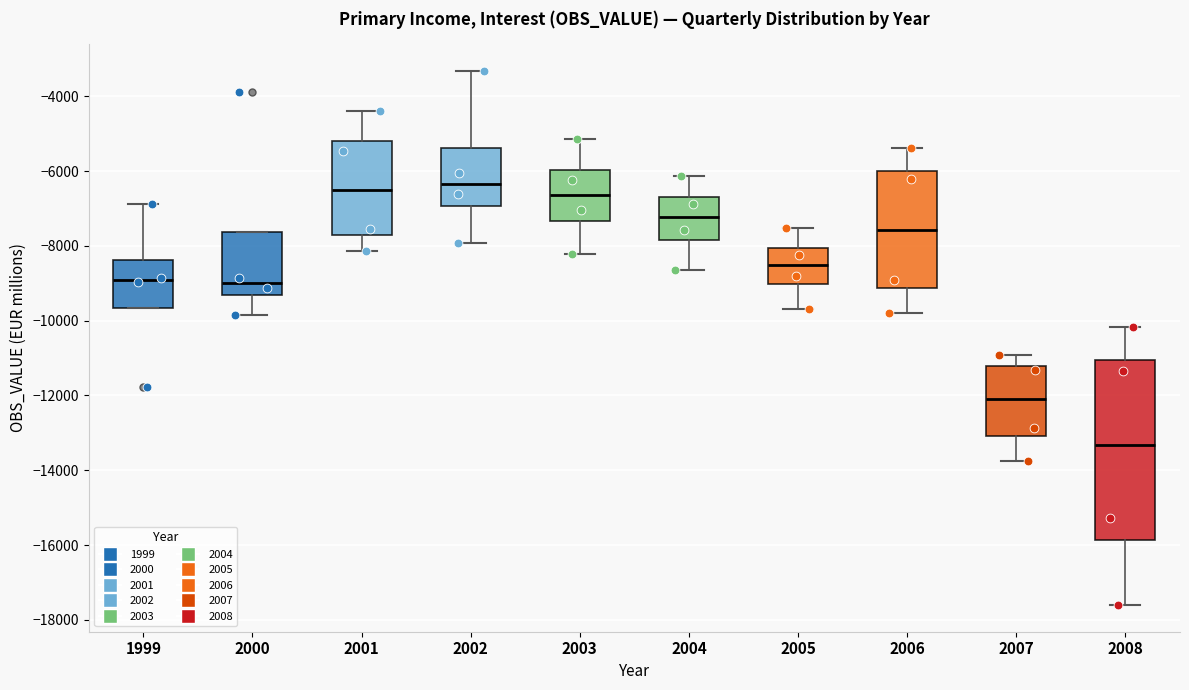

Reading left to right, read every box against the y-axis: the position of its median line, the range the box covers, and the ends of its whiskers. The values are not printed on the chart, so give them approximately, as read against the axis.

1999: median -9000, box -9600 to -8400, whiskers -9600 to -6800
2000: median -9000, box -9400 to -7600, whiskers -9800 to -7600
2001: median -6600, box -7800 to -5200, whiskers -8200 to -4400
2002: median -6400, box -7000 to -5400, whiskers -8000 to -3400
2003: median -6600, box -7400 to -6000, whiskers -8200 to -5200
2004: median -7200, box -7800 to -6600, whiskers -8600 to -6200
2005: median -8600, box -9000 to -8000, whiskers -9600 to -7600
2006: median -7600, box -9200 to -6000, whiskers -9800 to -5400
2007: median -12000, box -13000 to -11200, whiskers -13800 to -11000
2008: median -13400, box -15800 to -11000, whiskers -17600 to -10200